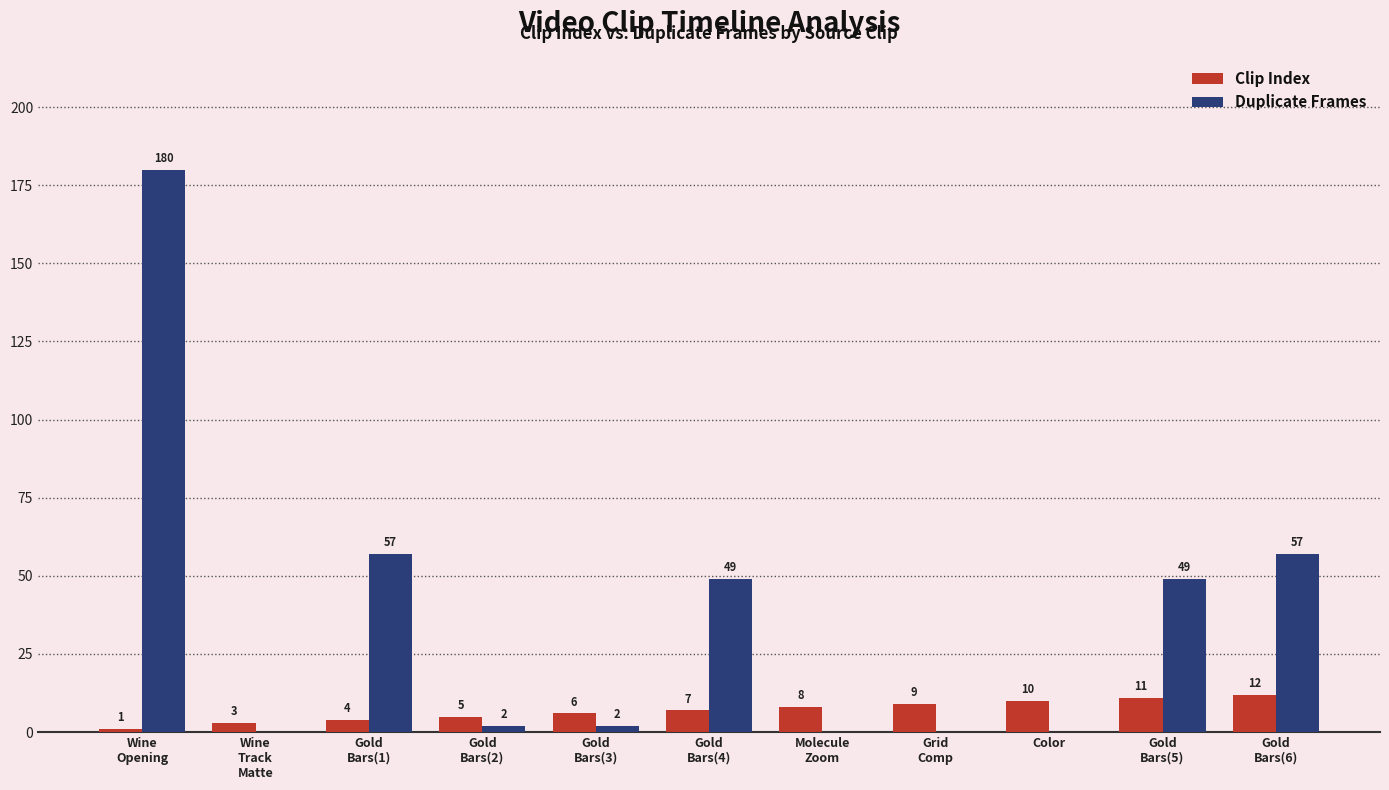

What is the greatest value displayed?

180